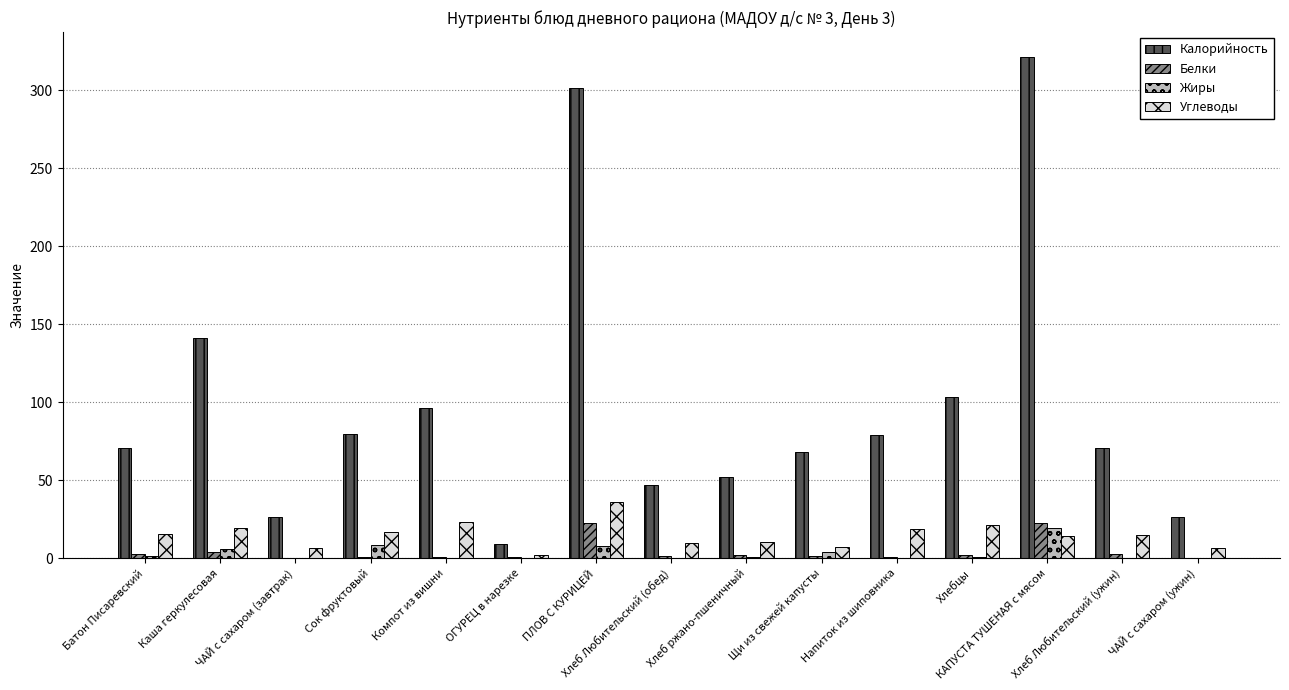

What is the greatest value displayed?

321.1